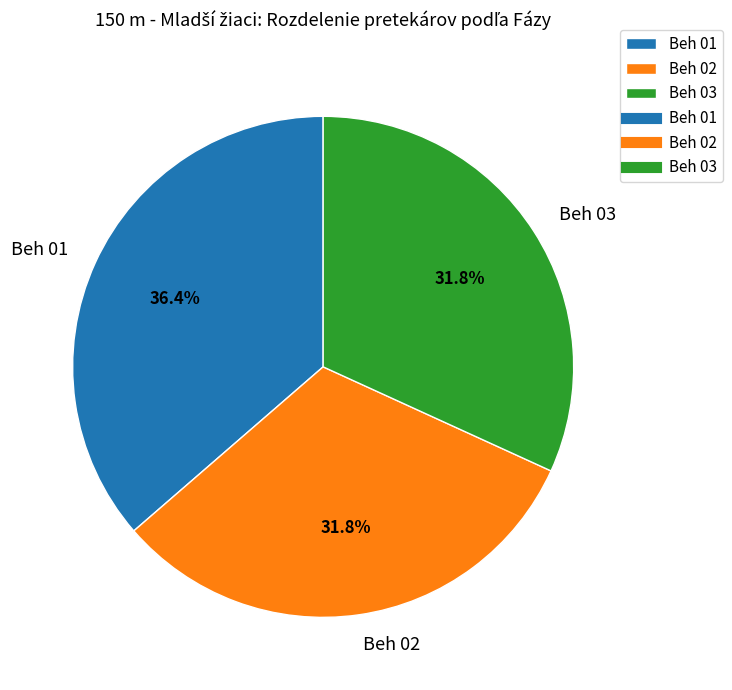

Which category has the biggest portion of the pie?

Beh 01